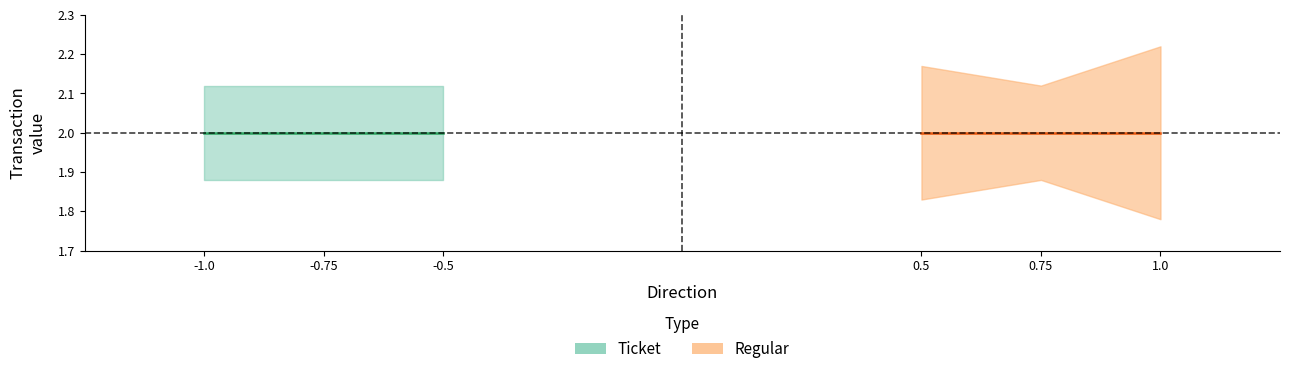

Does the chart display data point markers on the line(s)?

No